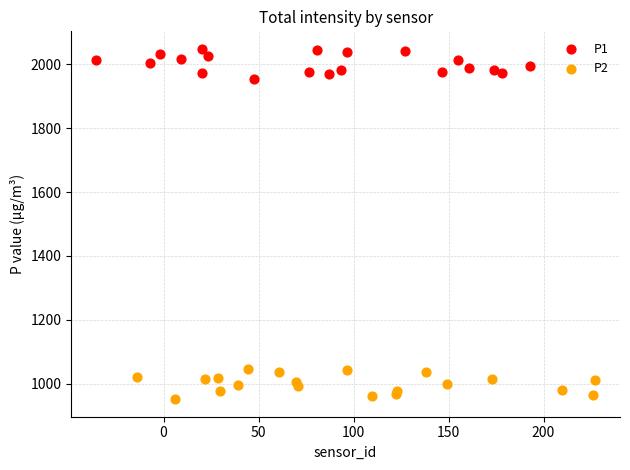

Which series contains the highest Y value?

P1